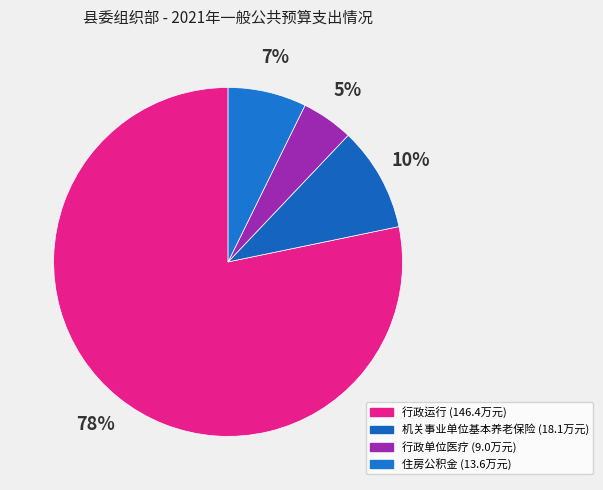

What is the largest slice in the pie chart?

行政运行